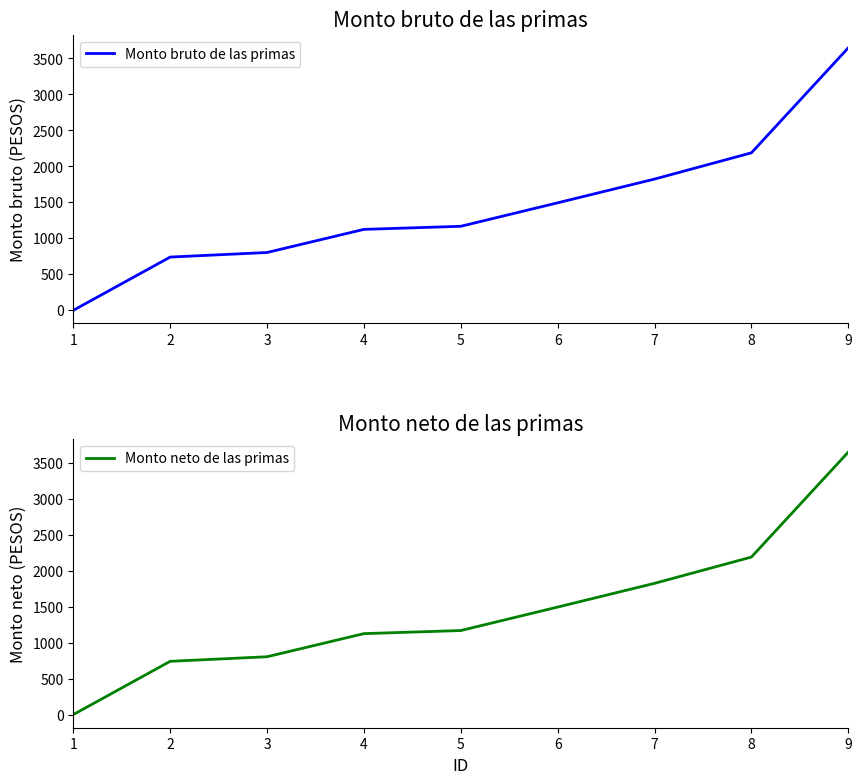

Rank the series at 3 from lowest to highest value.

Monto bruto de las primas, Monto neto de las primas